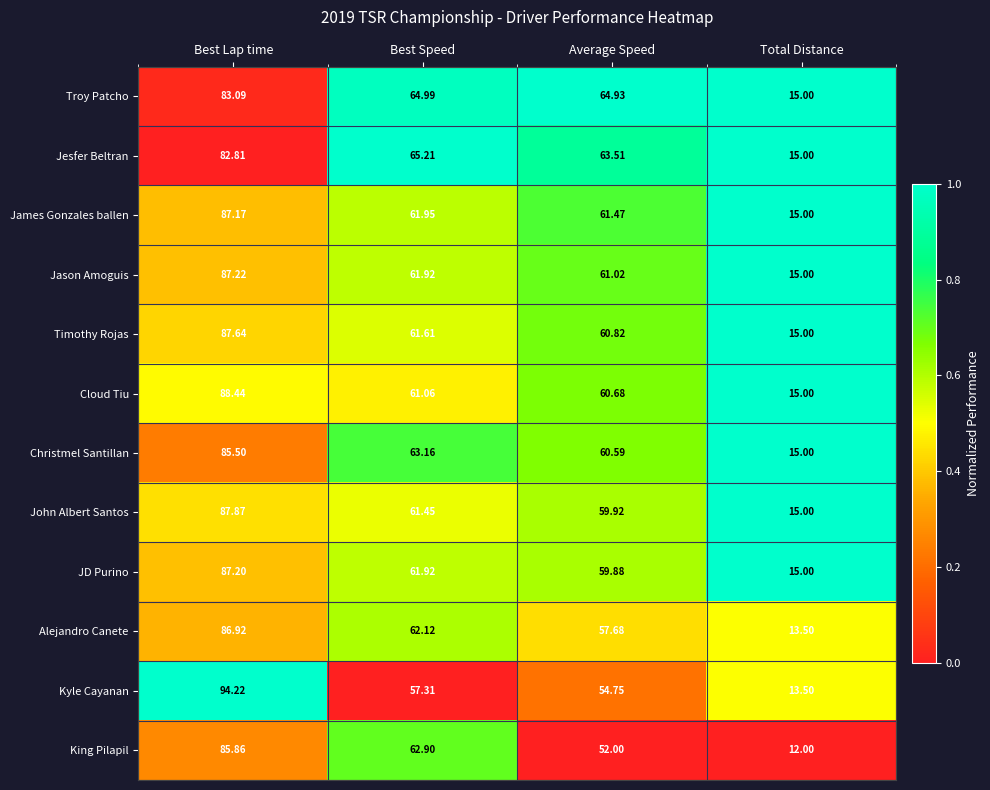

Which label corresponds to the largest value in the chart?

Best Lap time